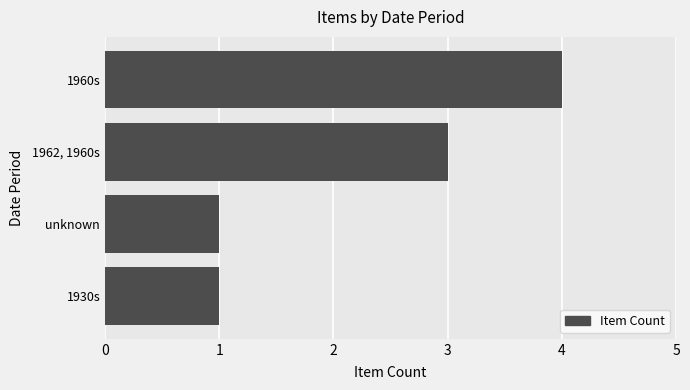

Reading top to bottom, extract all data points from this chart.

4	3	1	1